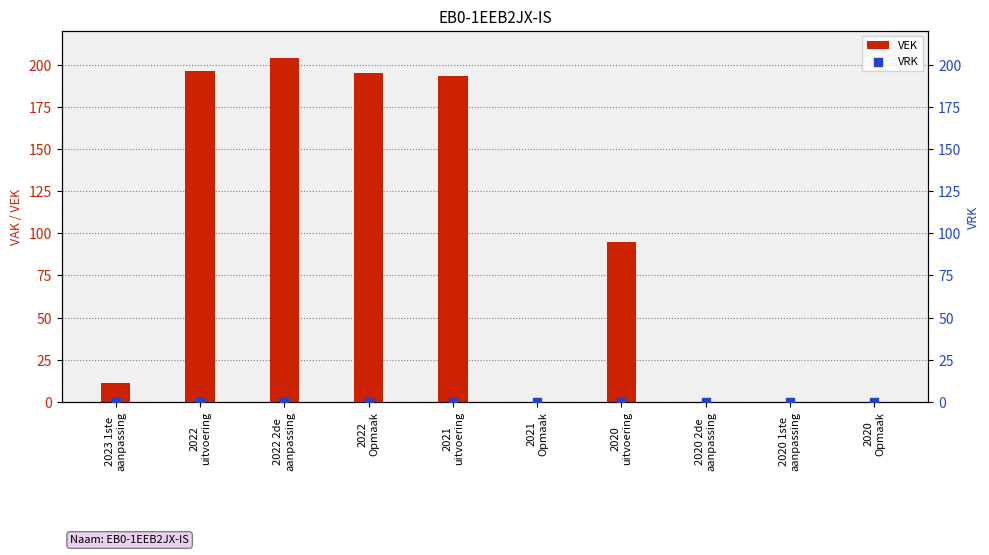

At how many categories does at least one series exceed 199?

1